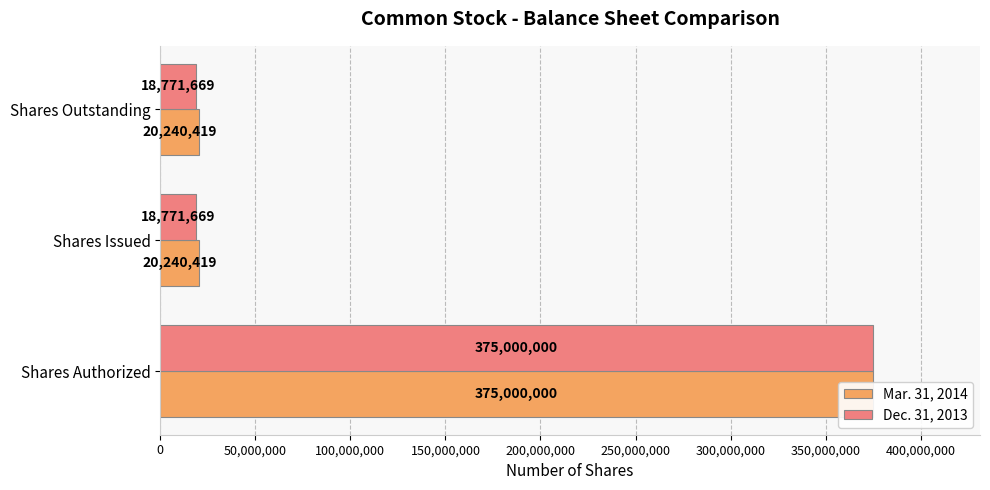

What is the greatest value displayed?

375000000